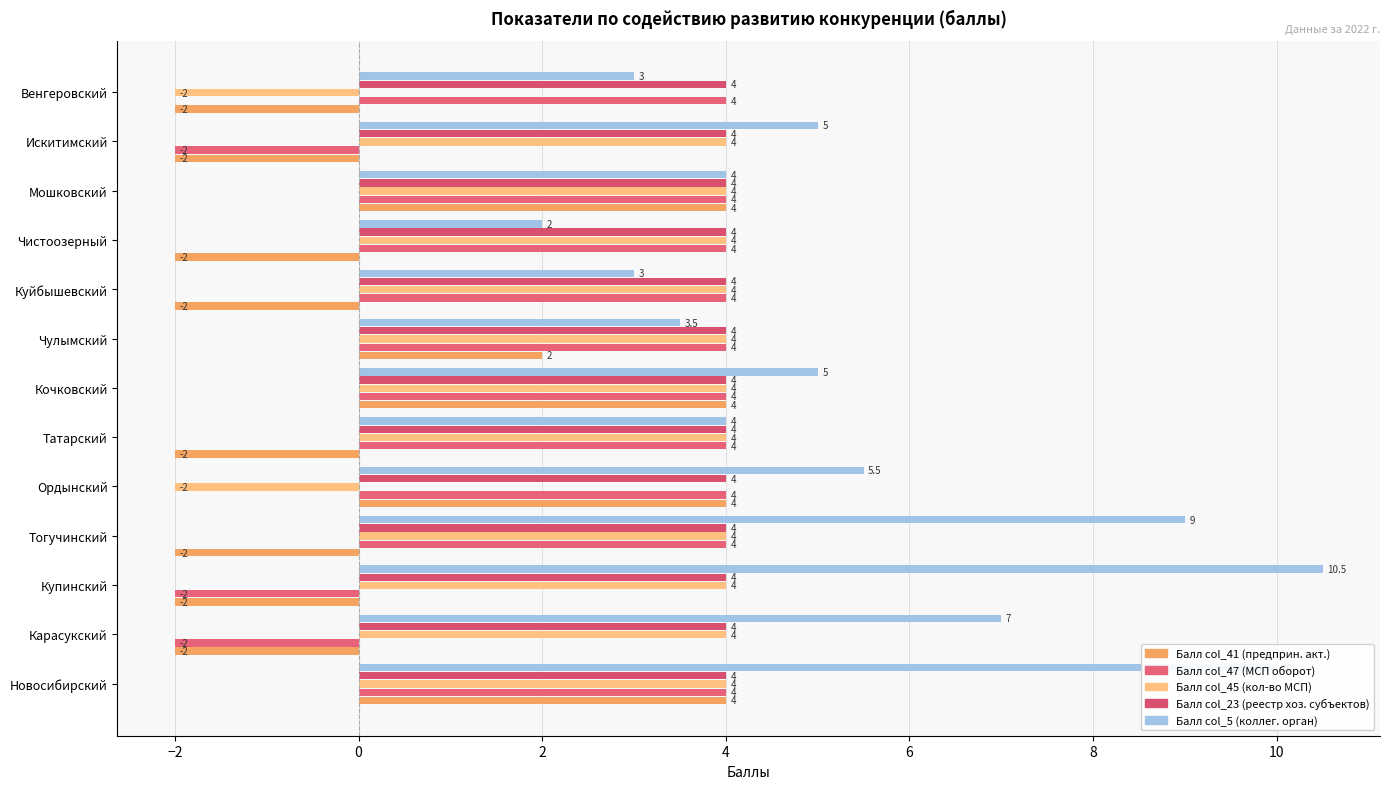

What is the difference between the second highest and second lowest values in the Балл col_41 (предприн. акт.) series?

6.0